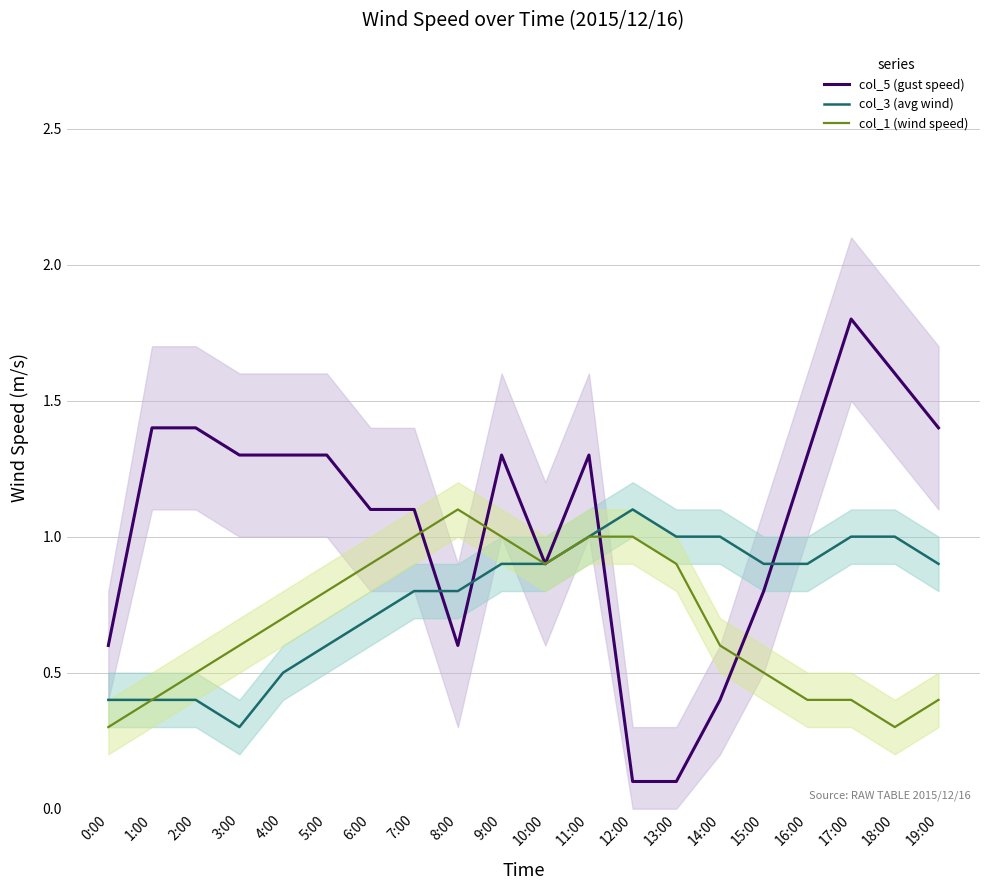

What position from the left is 5:00?

6